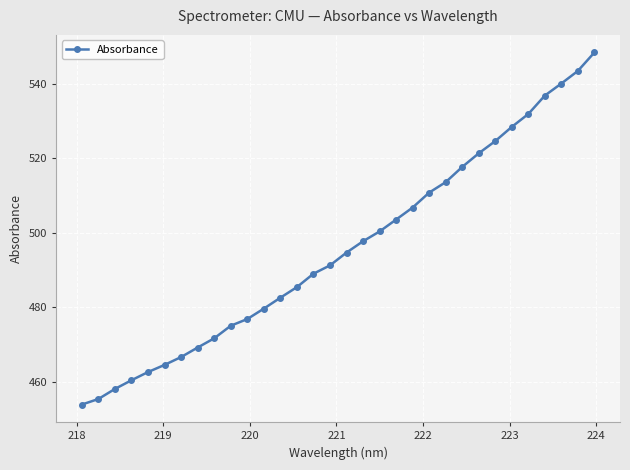

True or false: the data has more than 2 interior local peaks.

False